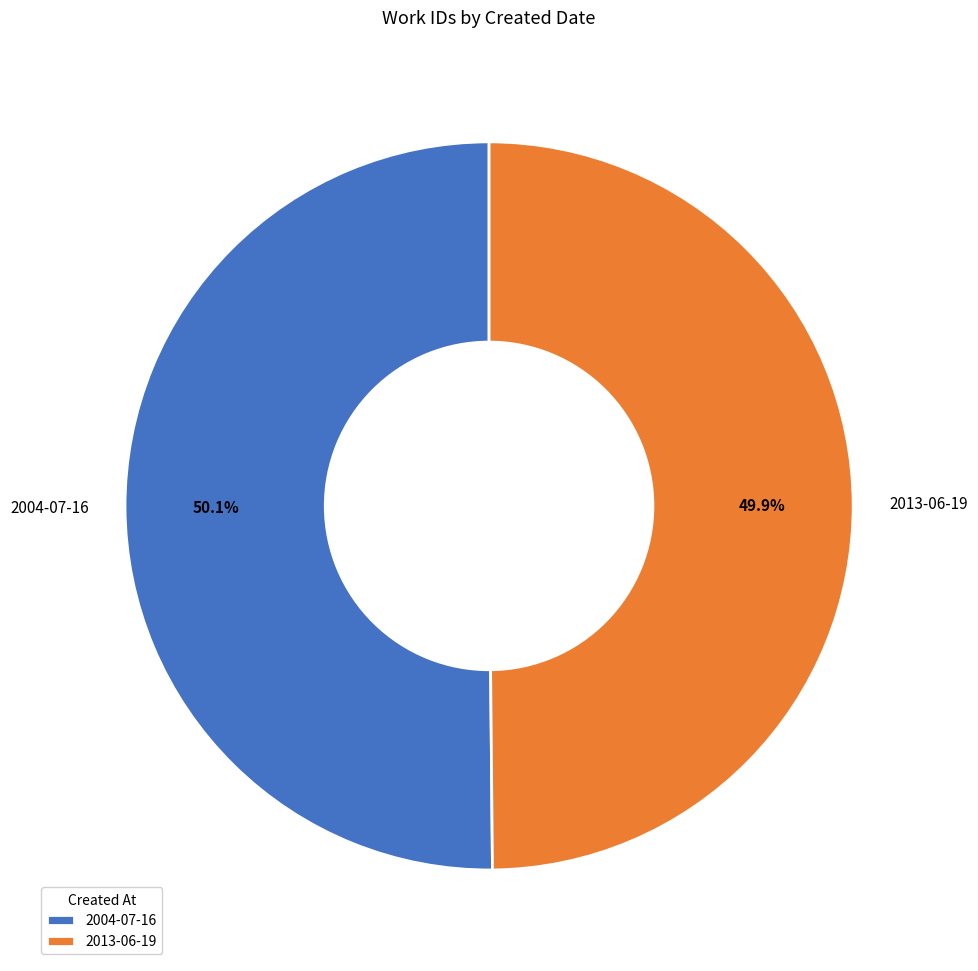

To the nearest percent, what percentage of the pie is 2013-06-19?

50%